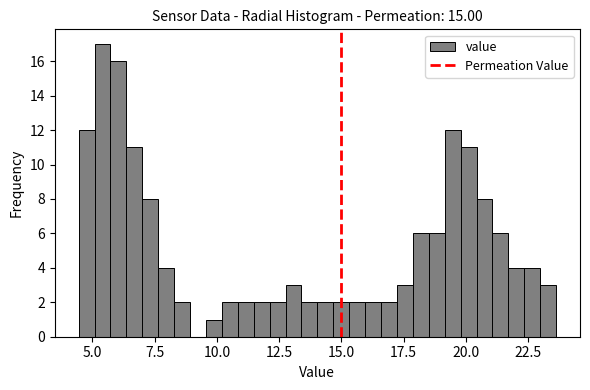

Read against the x-axis, roughly where is the centre of the tallest bar?

5.5